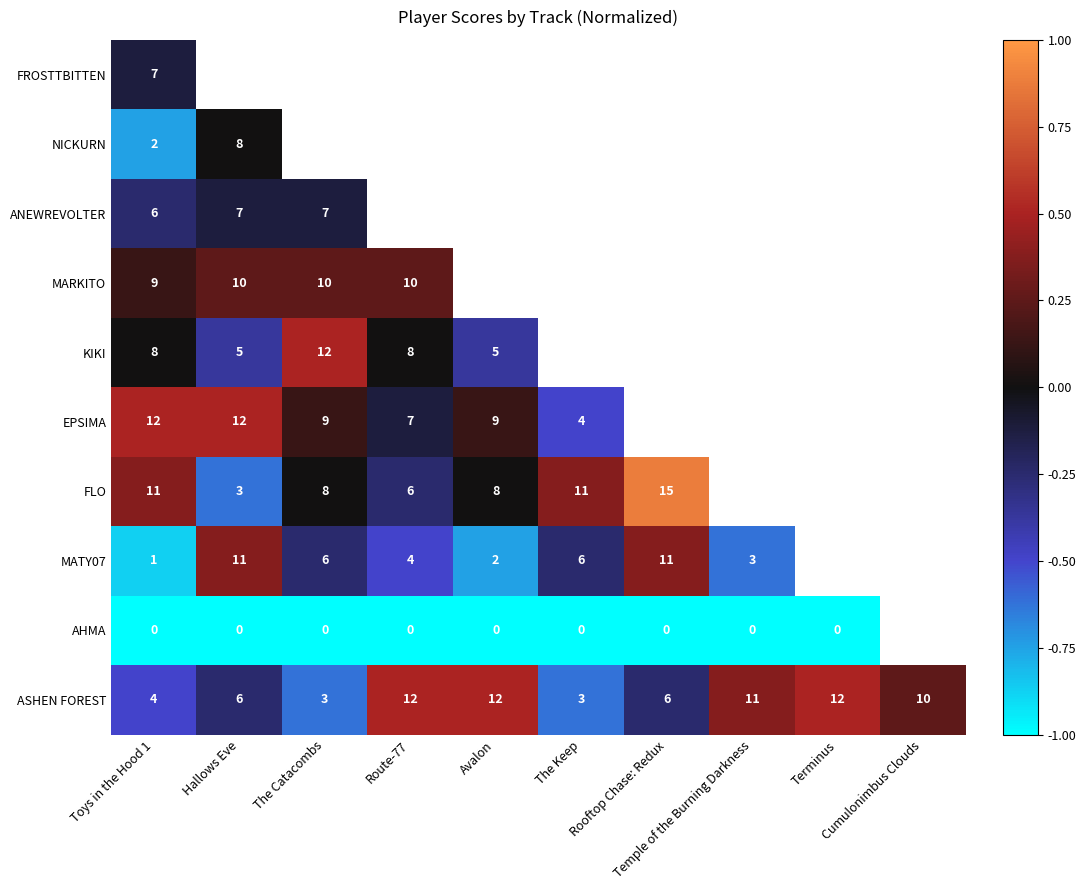

At which label does ASHEN FOREST reach its minimum?

The Catacombs